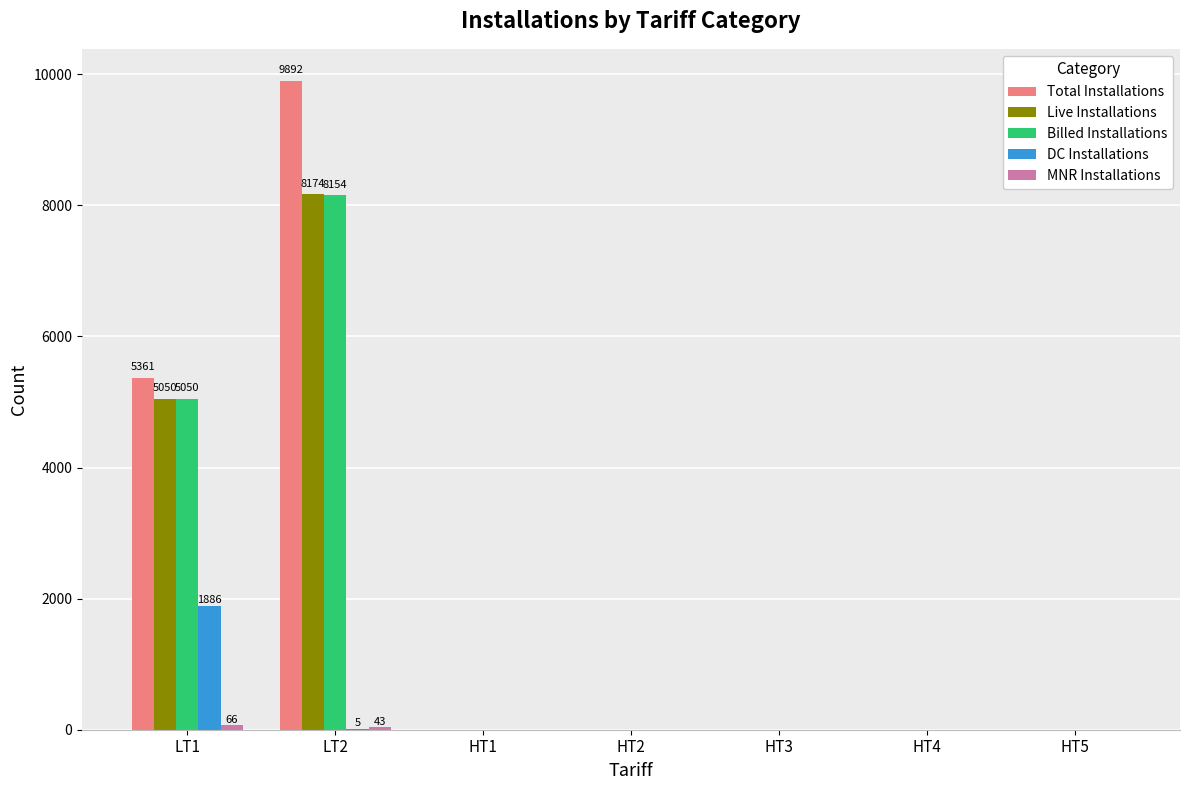

Which series has the largest range (max minus min)?

Total Installations